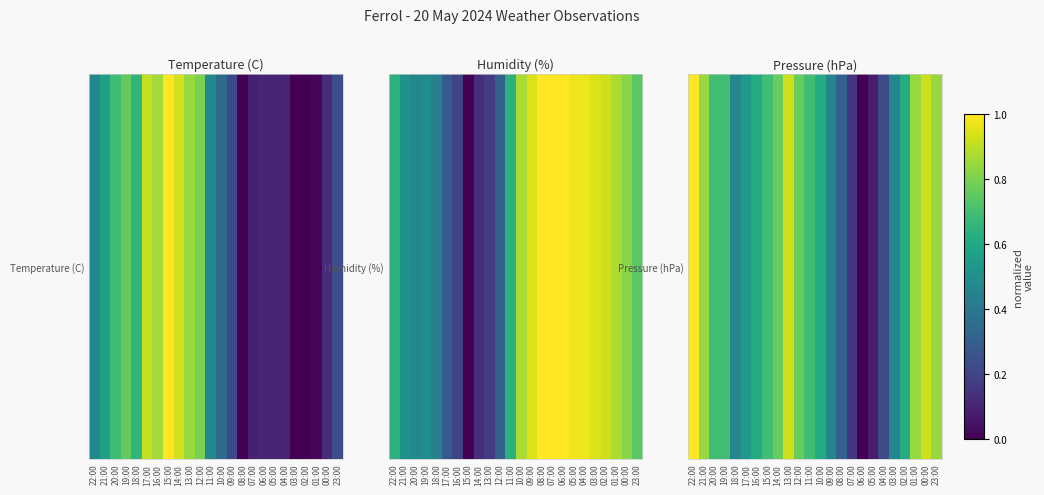

How many values are above zero?

23